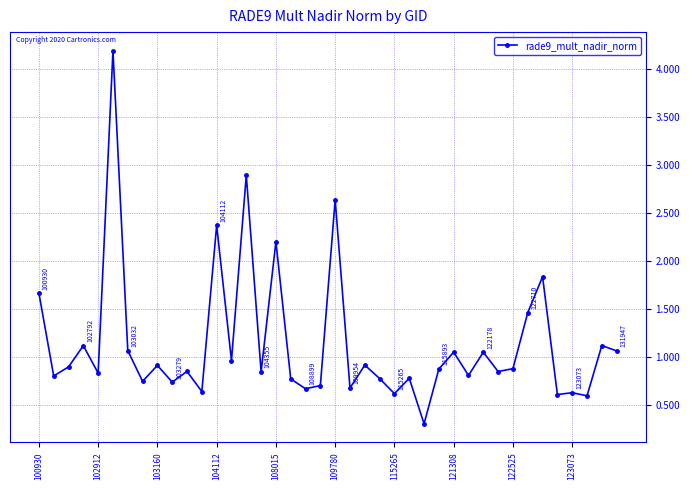

What is the sum of all values?

45.3